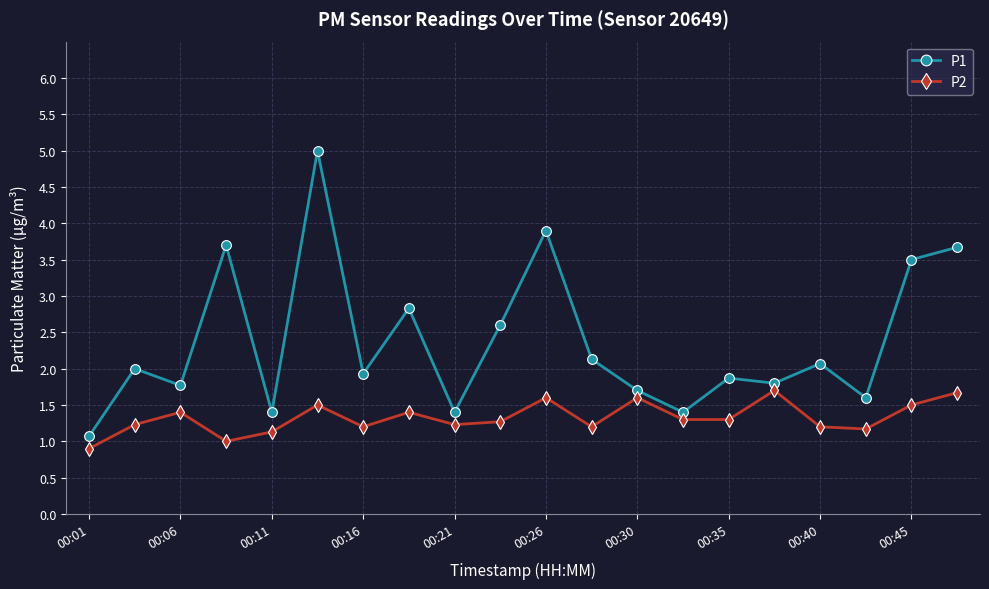

Does the chart have visible grid lines?

Yes